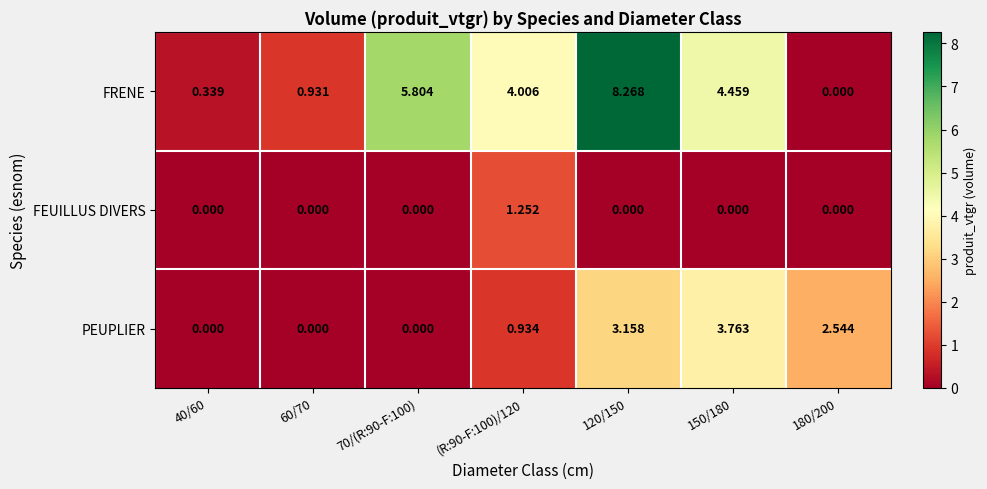

How many positive values does the PEUPLIER series have?

4